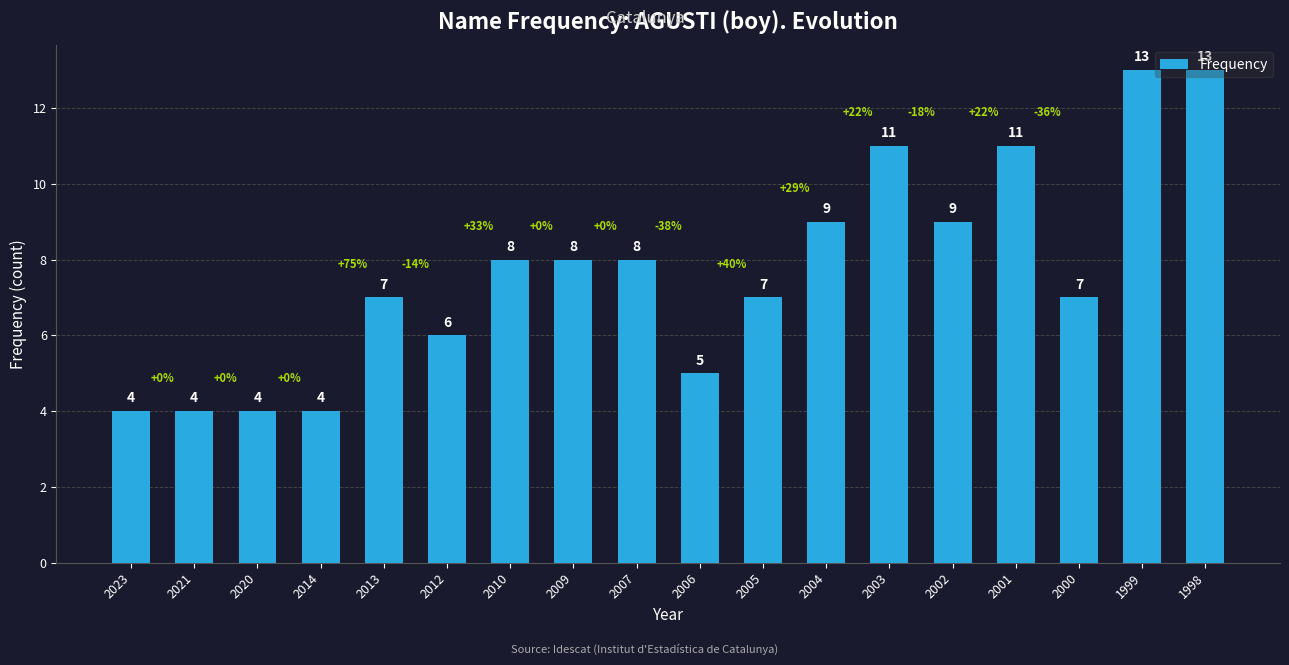

What value does the data have at 2003?

11